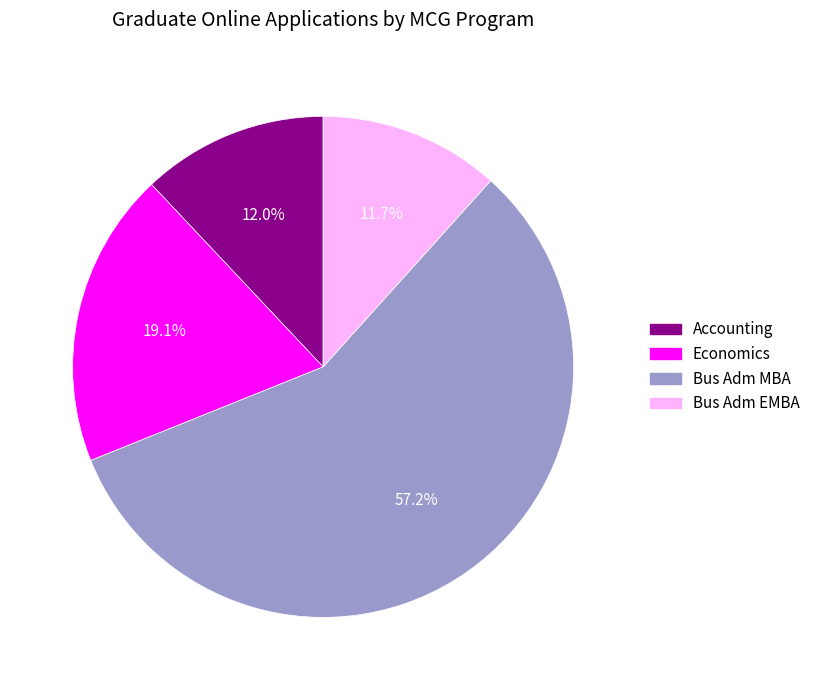

The Economics slice represents 12% of the pie. True or false?

False